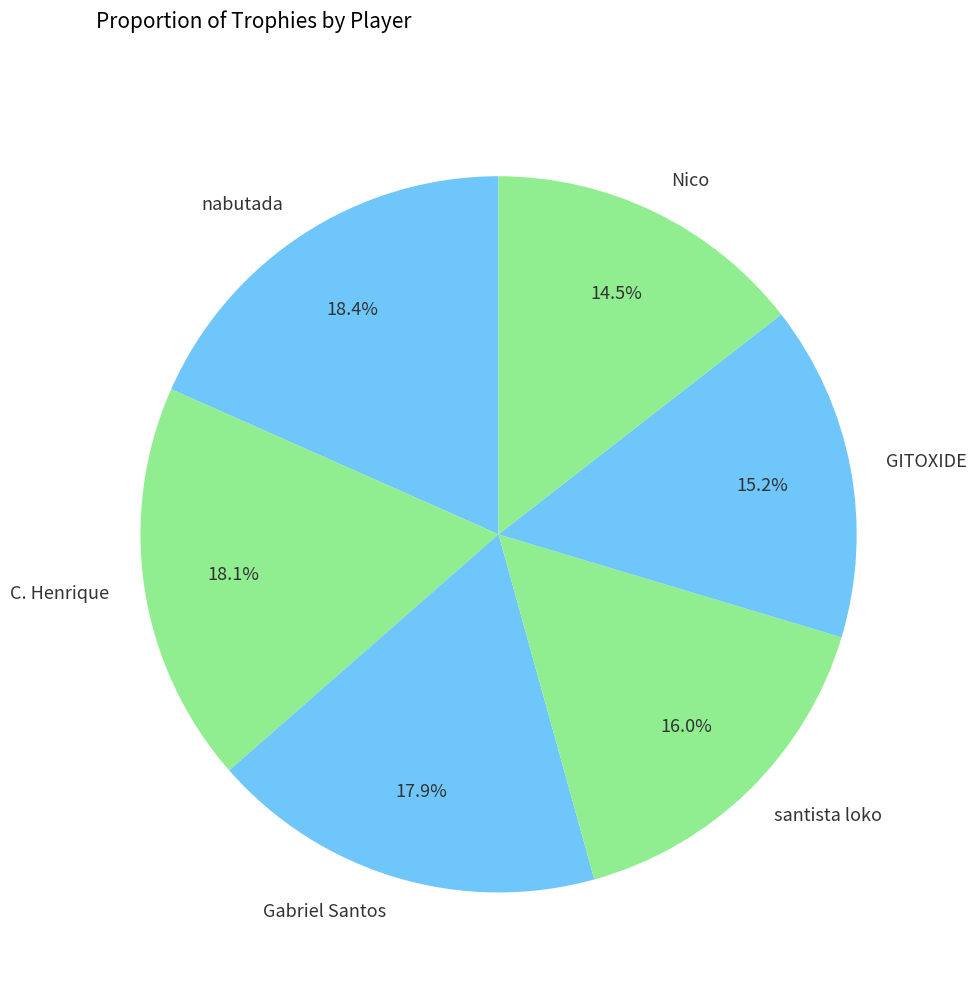

The Gabriel Santos slice represents 18% of the pie. True or false?

True